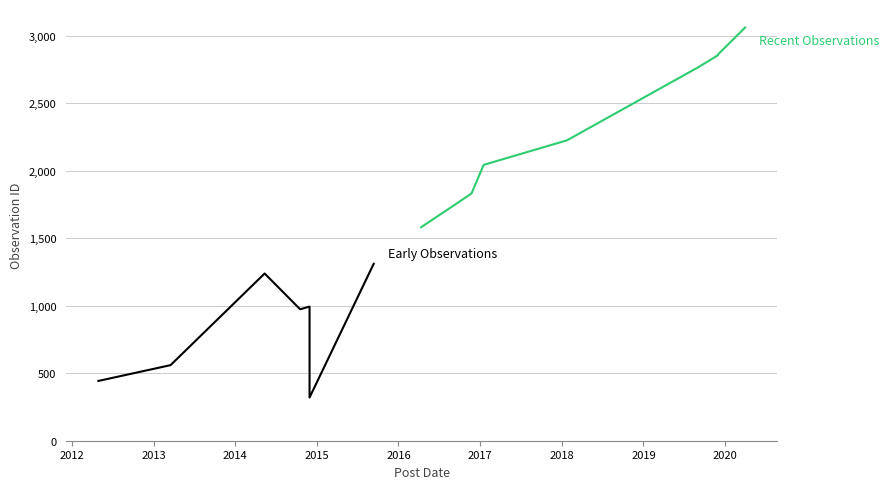

The chart shows a value of 1395 at 2019-11-30. True or false?

False